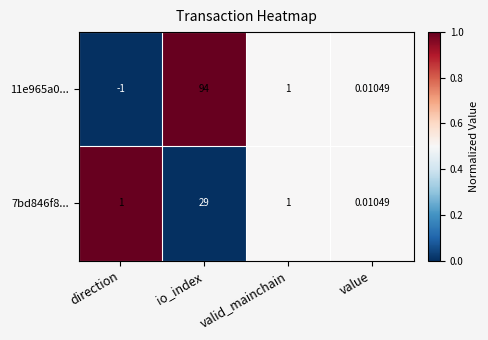

List the labels in order of 11e965a0... value, largest first.

io_index, valid_mainchain, value, direction